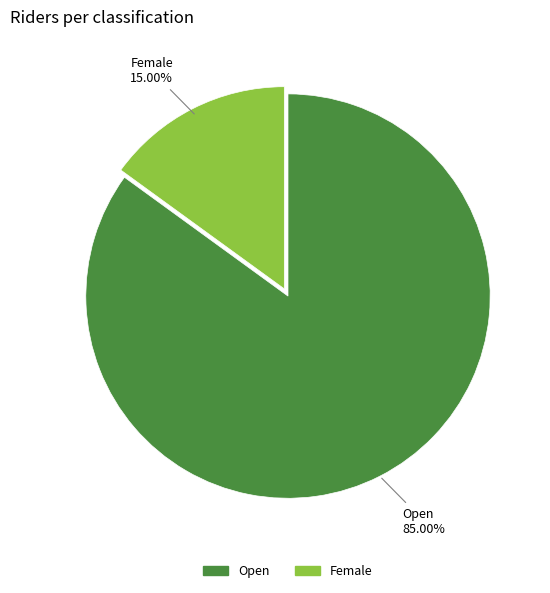

Does any single category account for the majority?

Yes